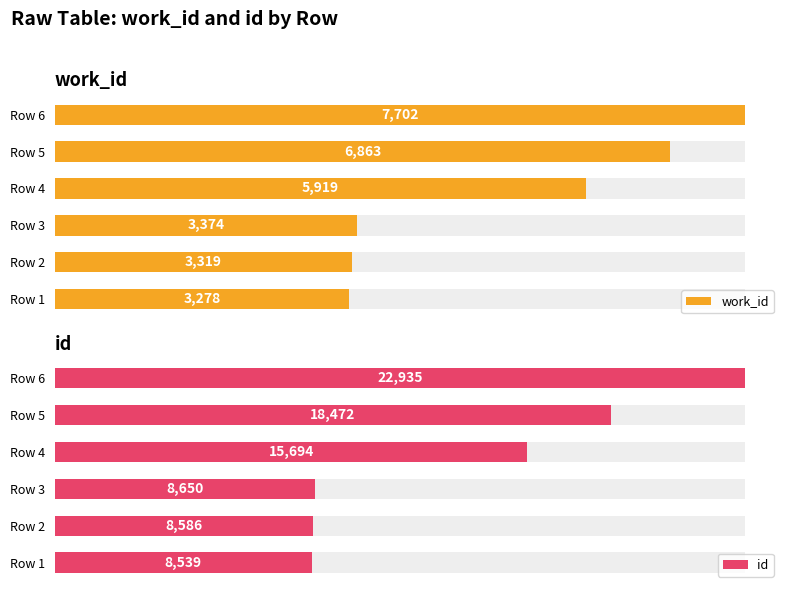

True or false: work_id has a value of 3374 at Row 3.

True